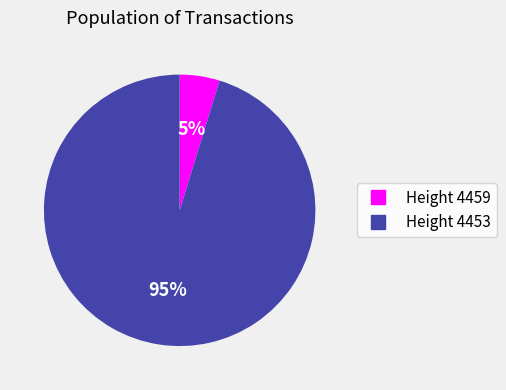

To the nearest percent, what is the average slice percentage?

50%